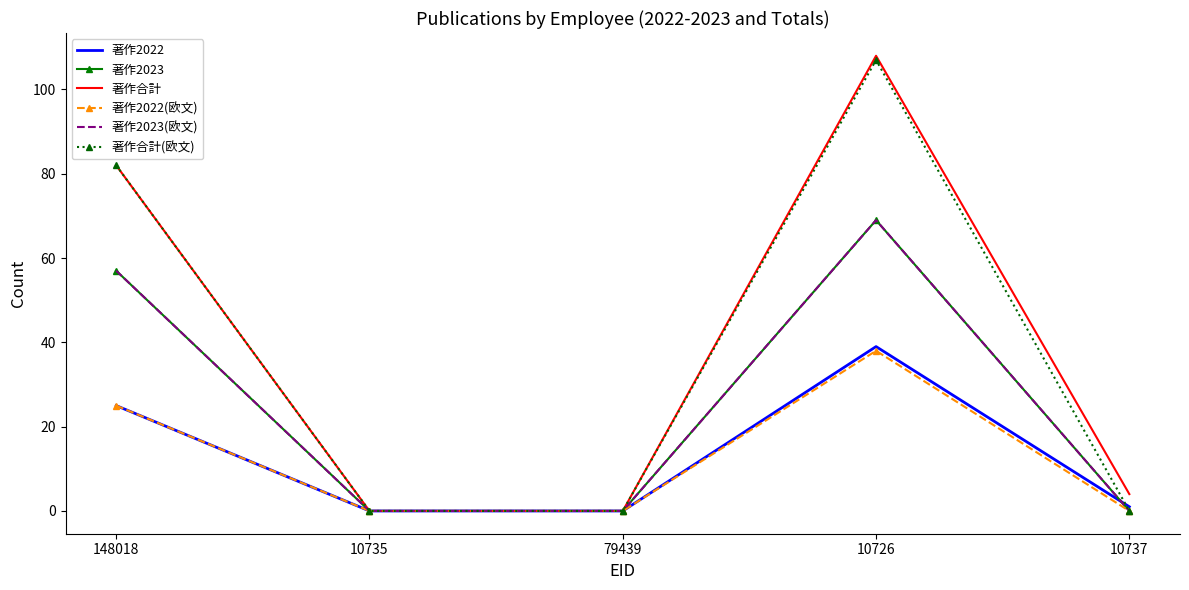

How many lines are shown in the chart?

6